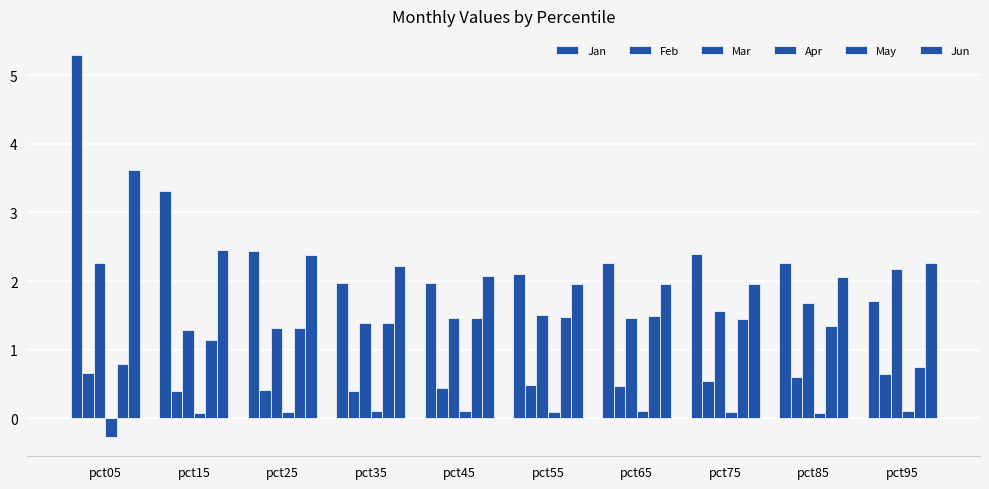

Where is May nearest to the value 1?

pct15